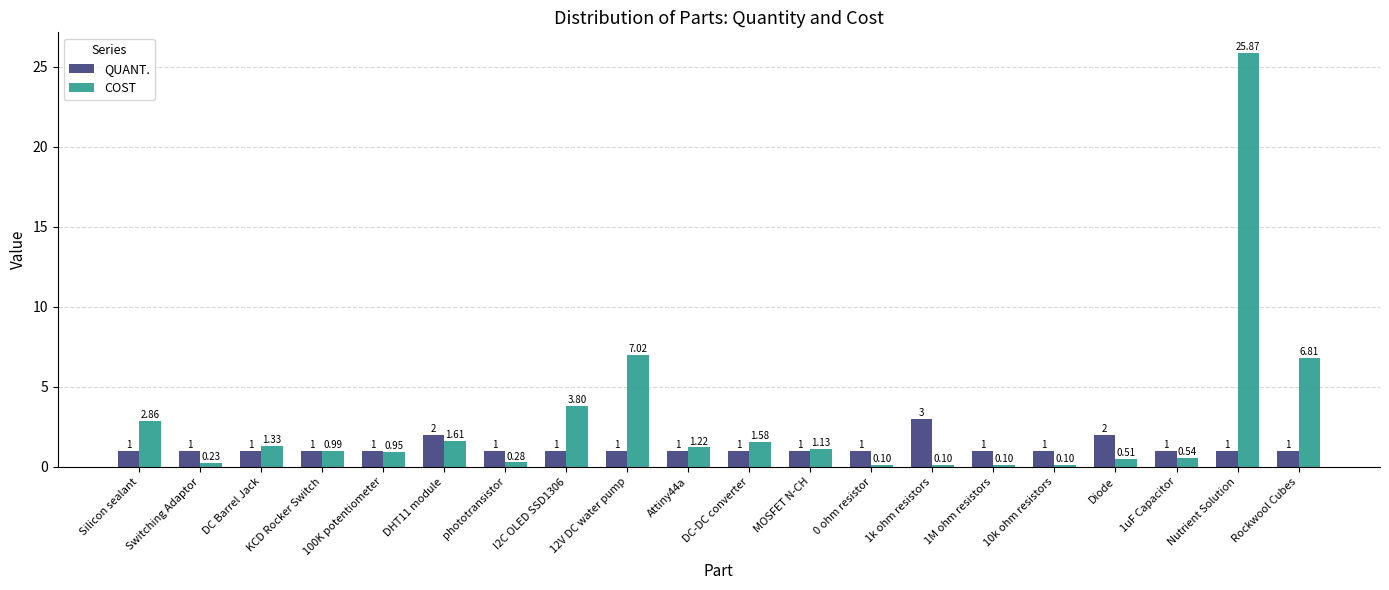

Which series has the largest total across all categories?

COST